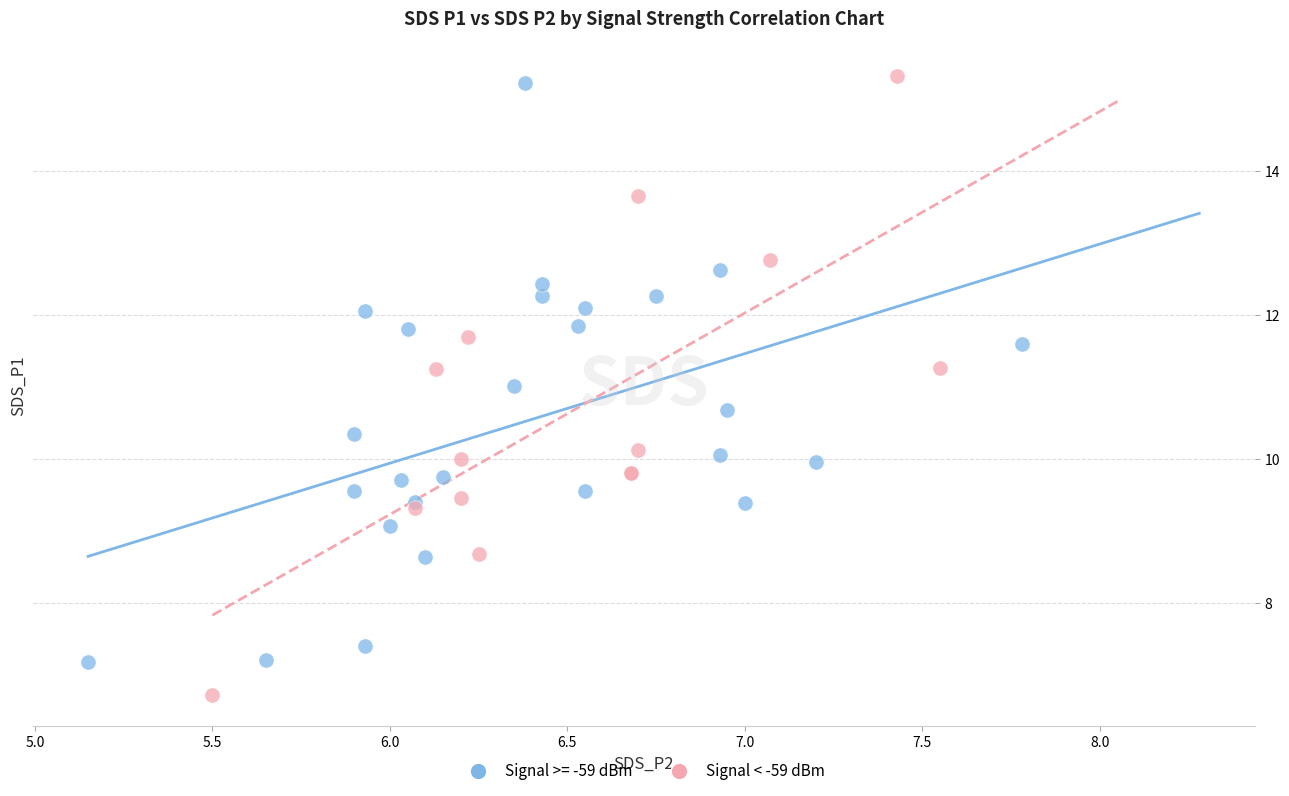

Which series contains the lowest Y value?

Signal < -59 dBm